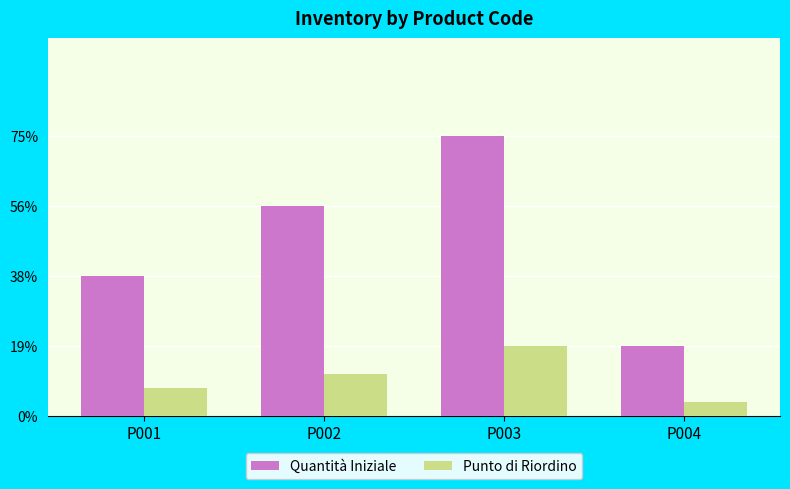

At P001, list the series in order from largest to smallest.

Quantità Iniziale, Punto di Riordino